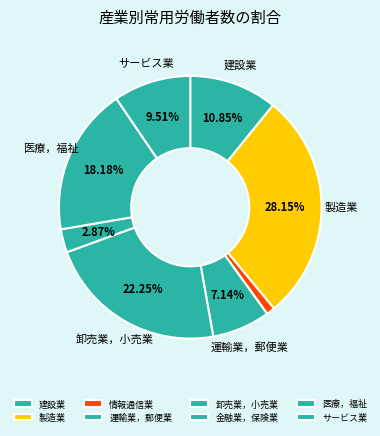

To the nearest percent, what is the difference between the largest and smallest slice percentages?

27%